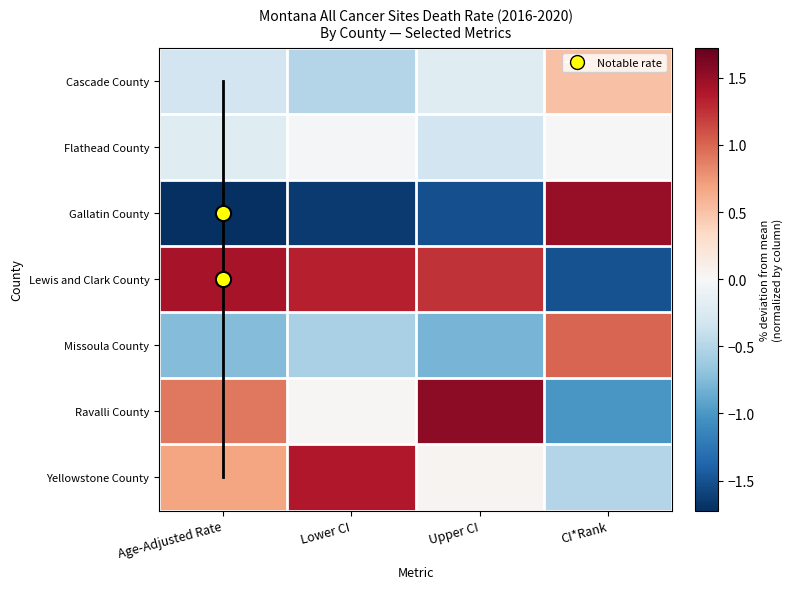

What is the spread (max minus min) of values at Upper CI?

3.1